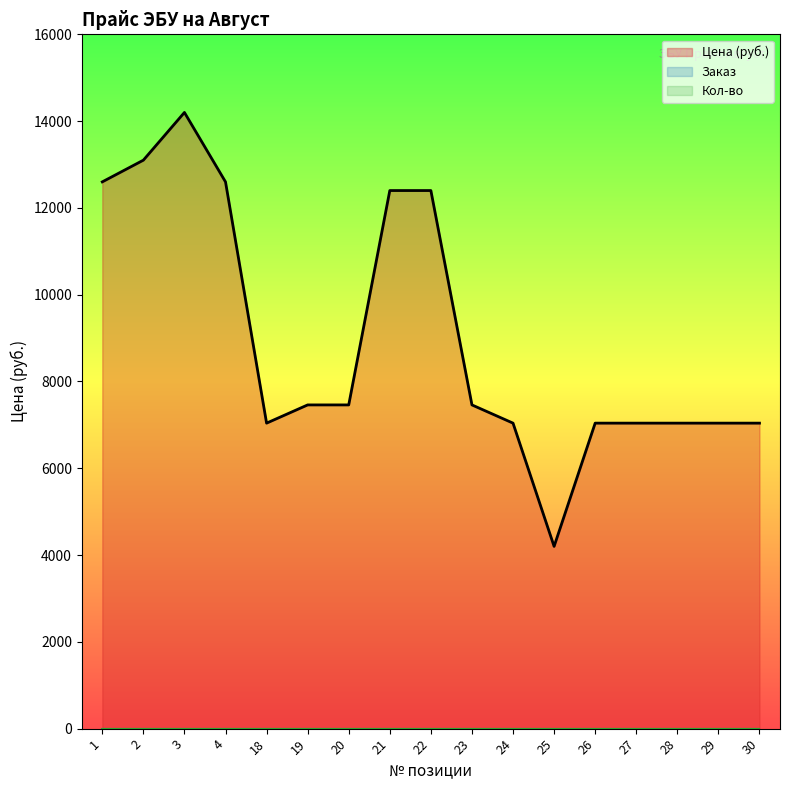

Reading left to right, transcribe all the data shown in this chart.

Цена (руб.): 1=12600	2=13100	3=14200	4=12600	18=7040	19=7460	20=7460	21=12400	22=12400	23=7460	24=7040	25=4200	26=7040	27=7040	28=7040	29=7040	30=7040
Заказ: 1=0	2=0	3=0	4=0	18=0	19=0	20=0	21=0	22=0	23=0	24=0	25=0	26=0	27=0	28=0	29=0	30=0
Кол-во: 1=1	2=1	3=1	4=1	18=1	19=1	20=1	21=1	22=1	23=1	24=1	25=1	26=1	27=1	28=1	29=1	30=1